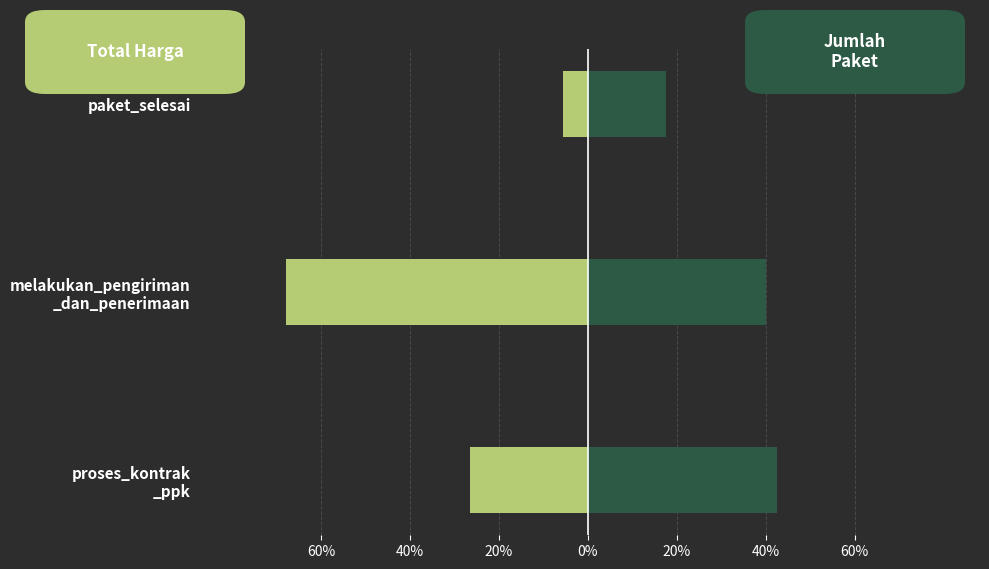

What is the value of the Total Harga (%) bar at the 2nd from the left?

-67.8